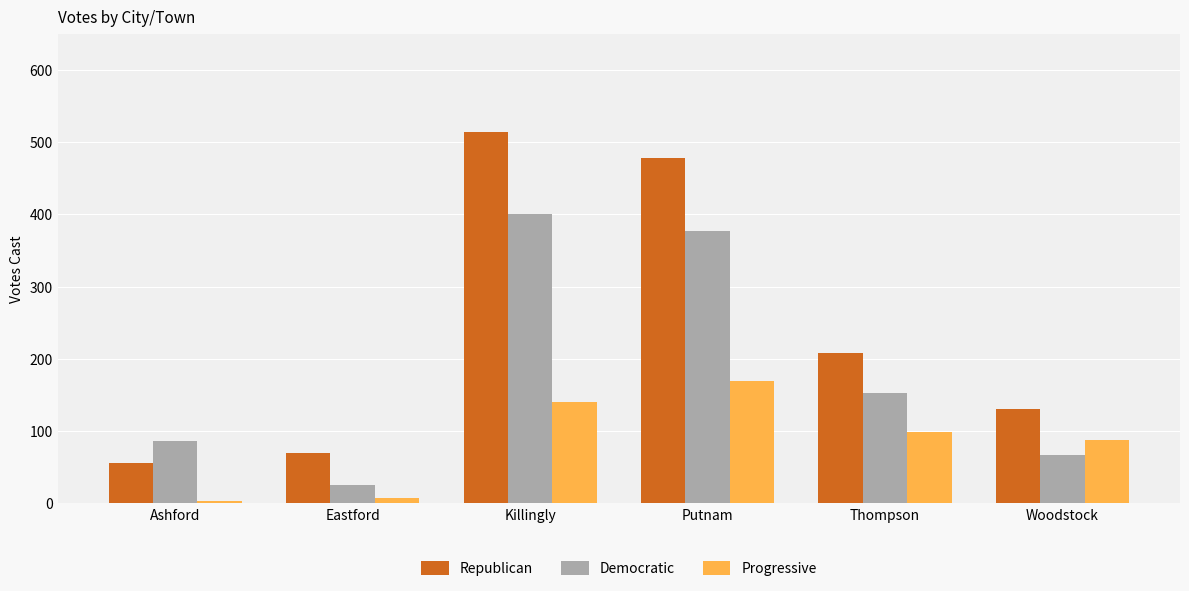

What is the label of the 4th bar from the right?

Killingly